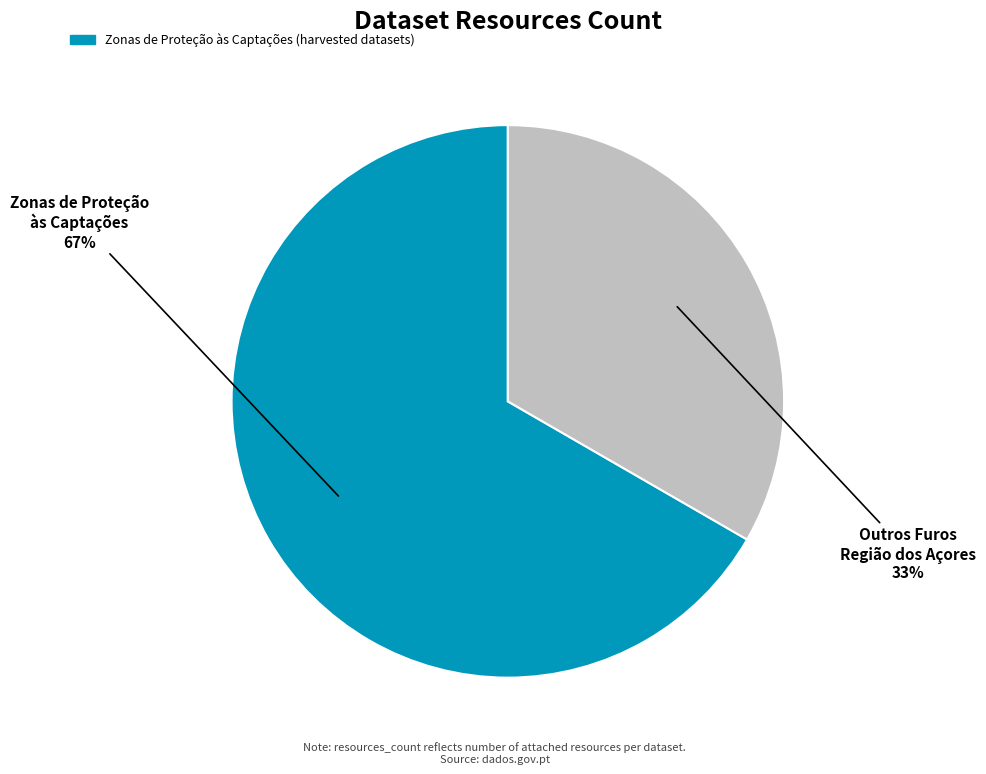

Is there a majority slice in this chart?

Yes